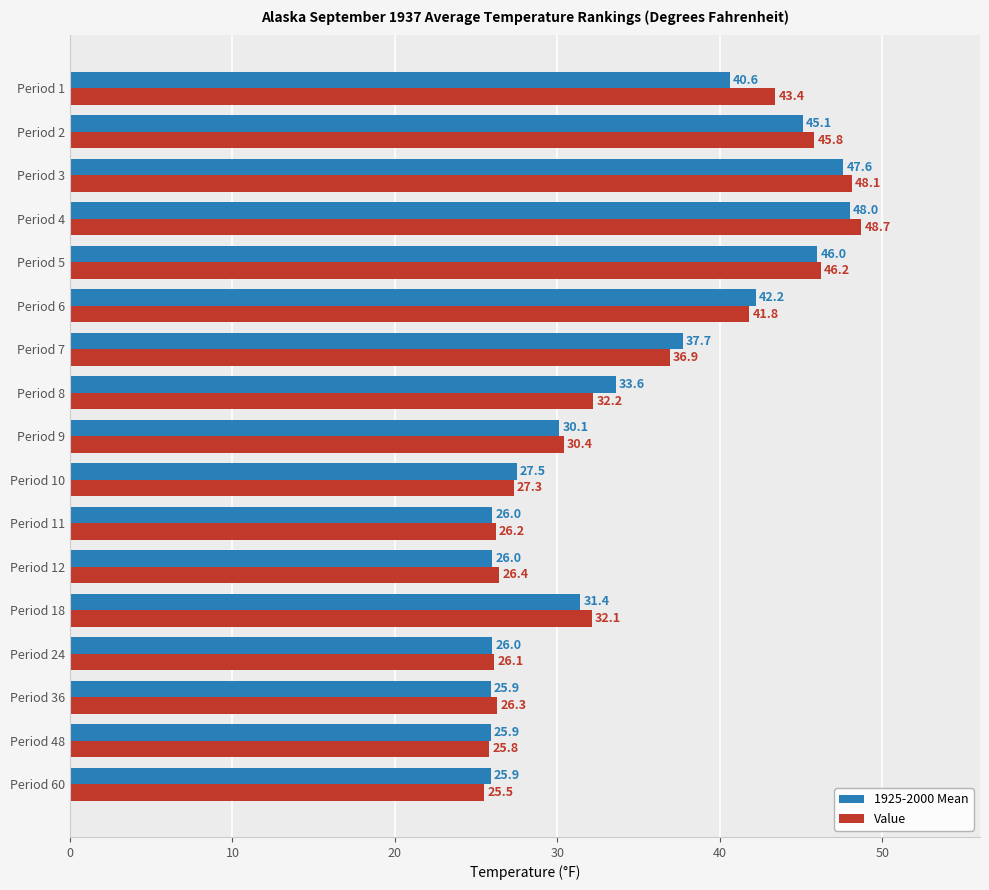

Rank the series by their maximum value, from highest to lowest.

Value, 1925-2000 Mean